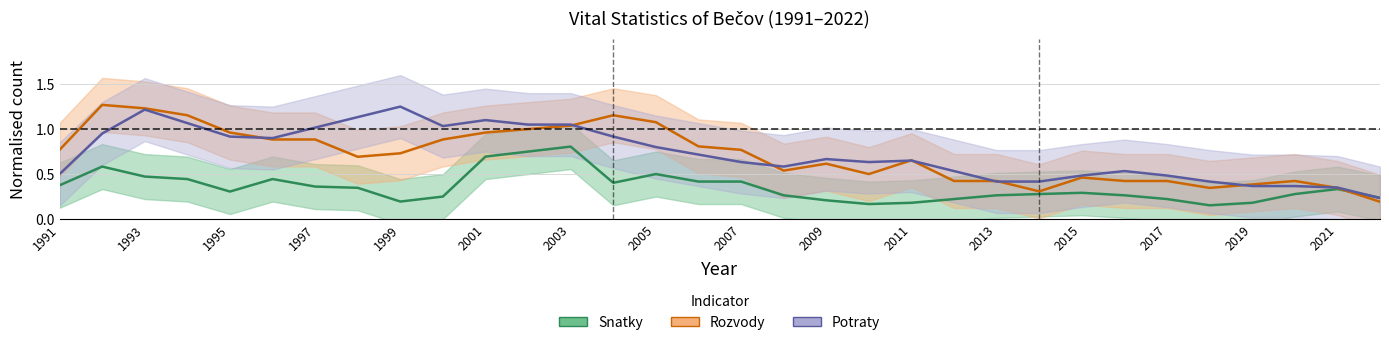

Does the chart display data point markers on the line(s)?

No